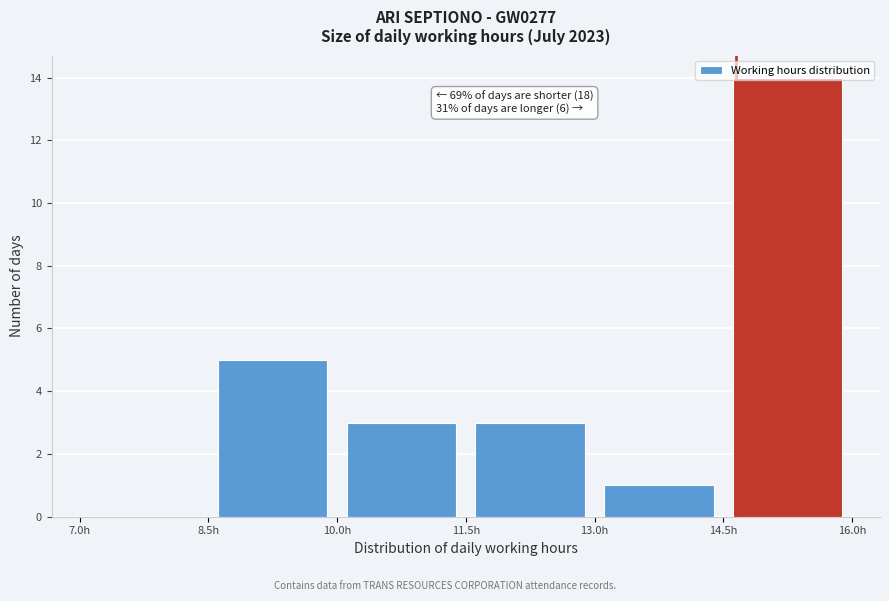

Which range on the x-axis has the tallest bar?

14.5 to 16.0